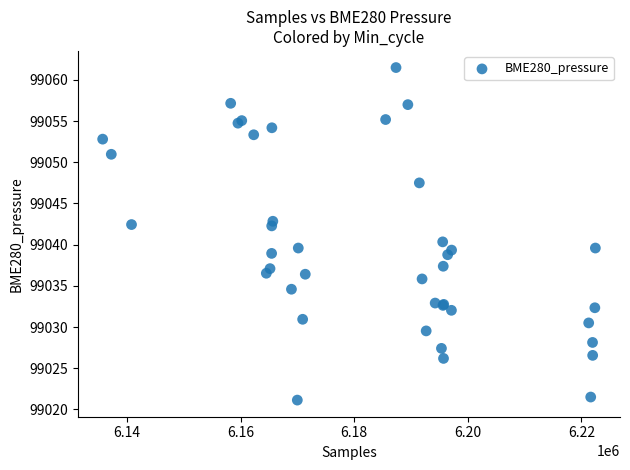

What Y value in the scatter plot is closest to 99041?

99040.3